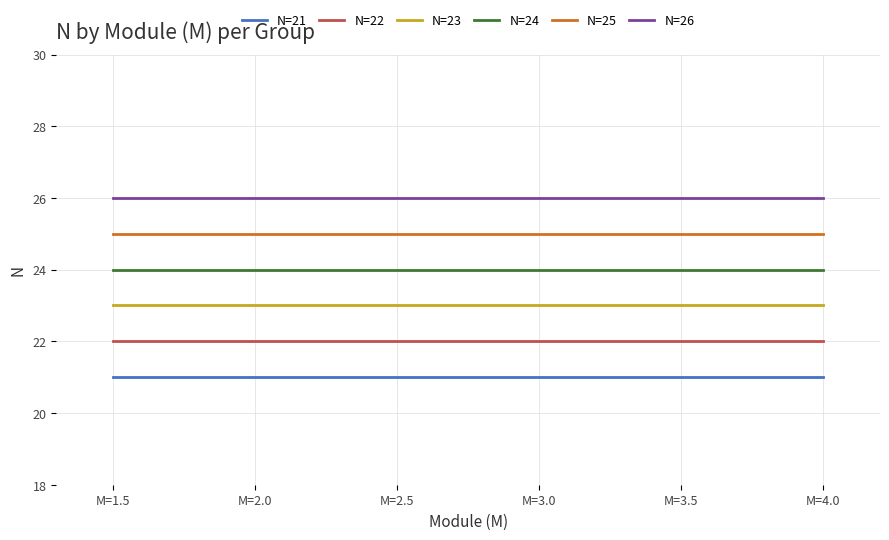

True or false: N=22 and N=23 cross at least once.

False